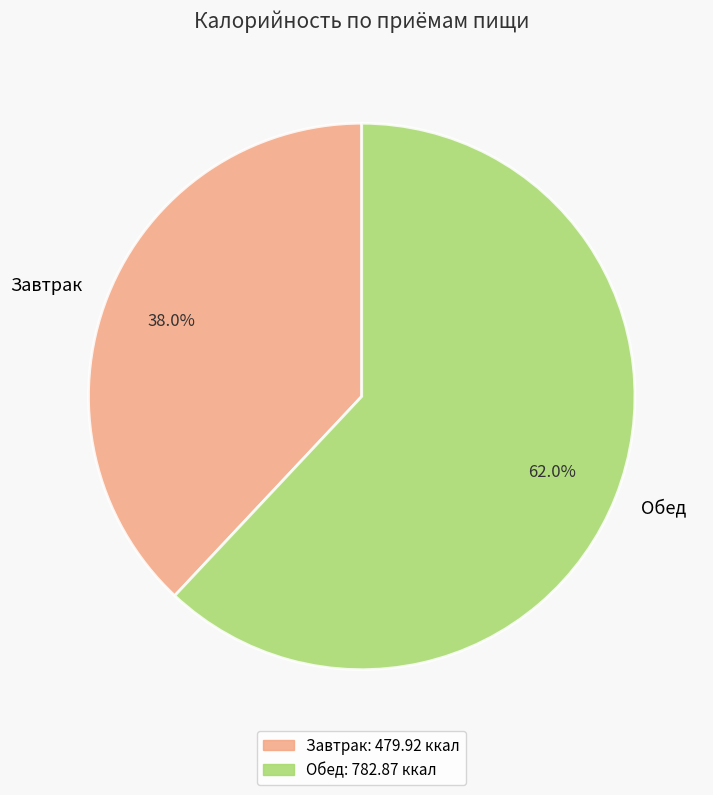

How many segments does this pie chart have?

2